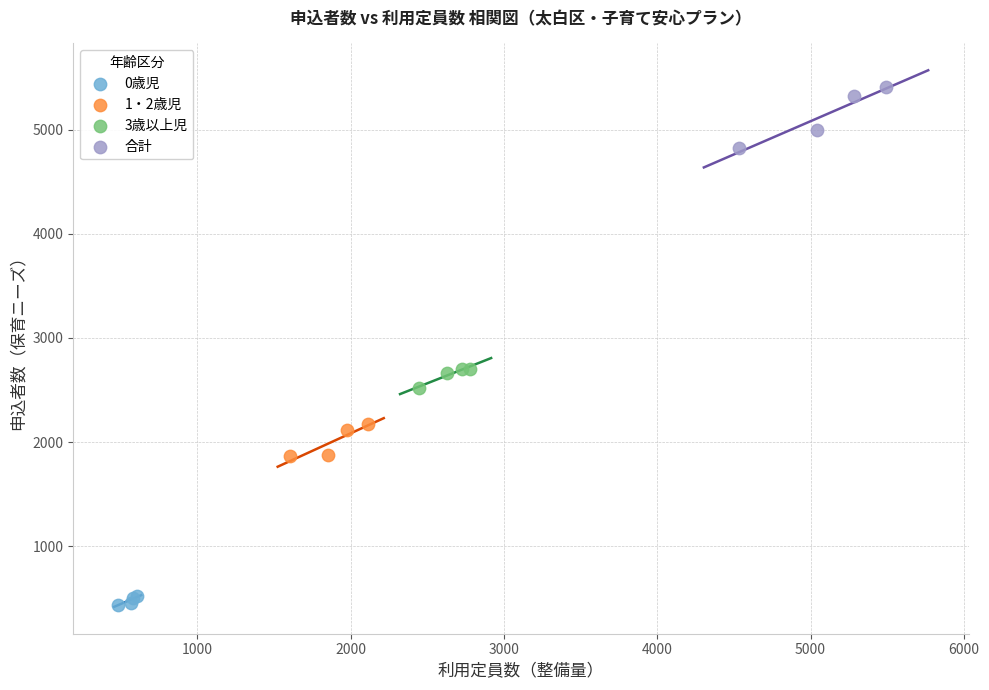

Which series has the largest Y range (max minus min)?

合計